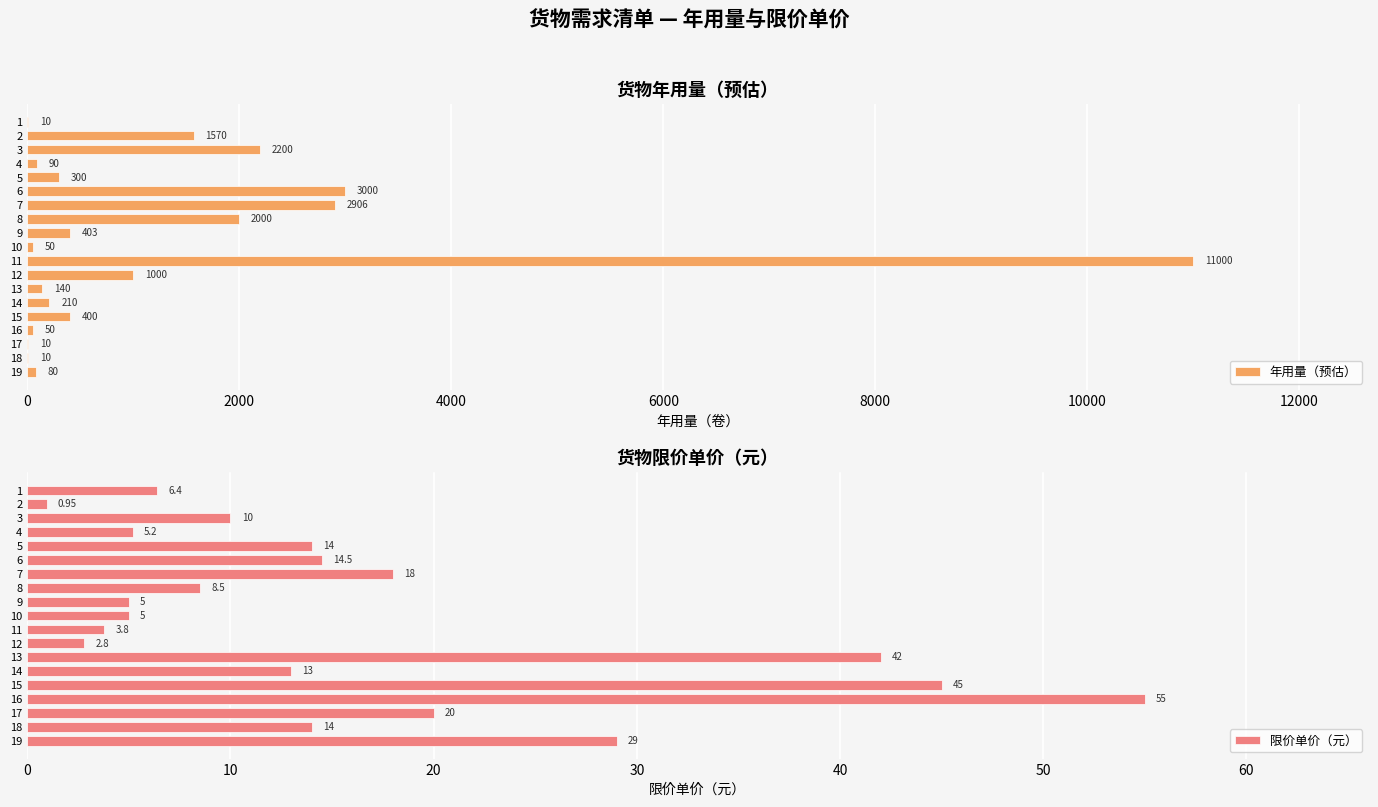

How many bars are there in each group?

2